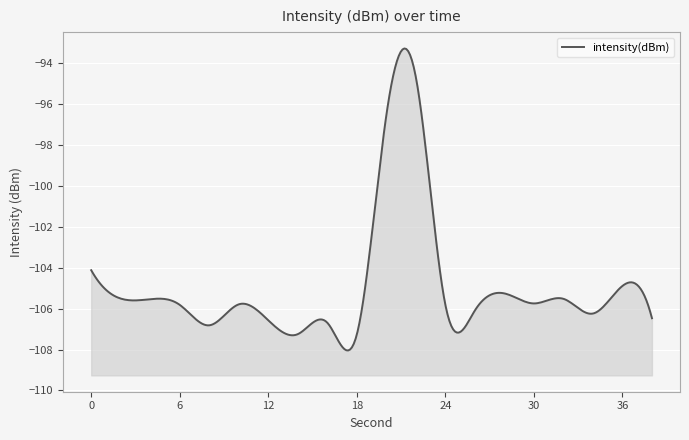

Which label corresponds to the largest value in the chart?

22